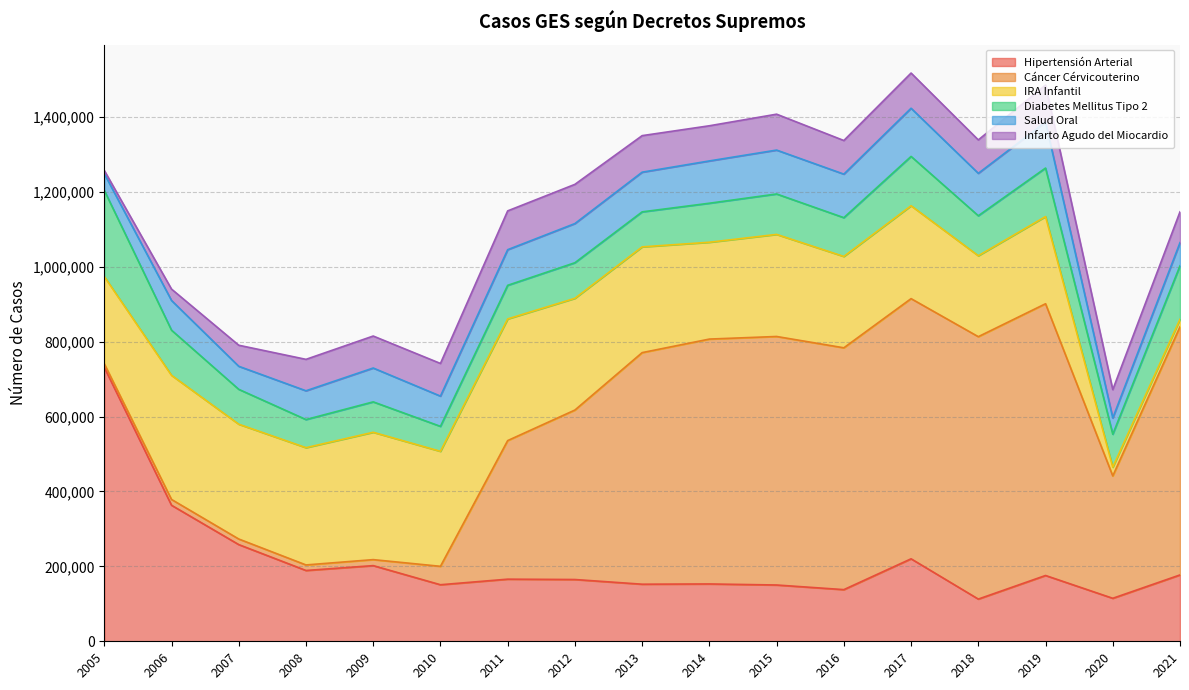

The Diabetes Mellitus Tipo 2 series shows 131713 at 2017. True or false?

True